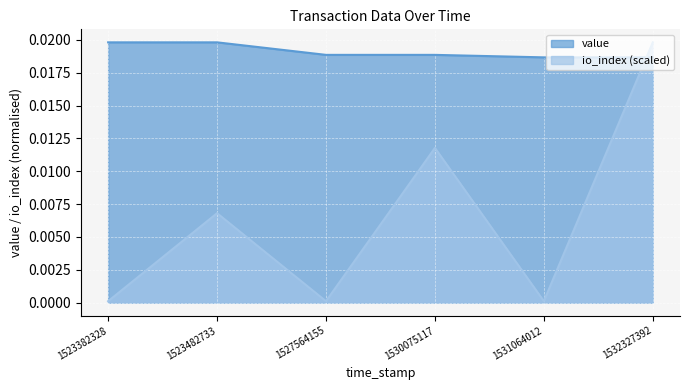

Which series changed the most between 1523482733 and 1532327392?

io_index (scaled)